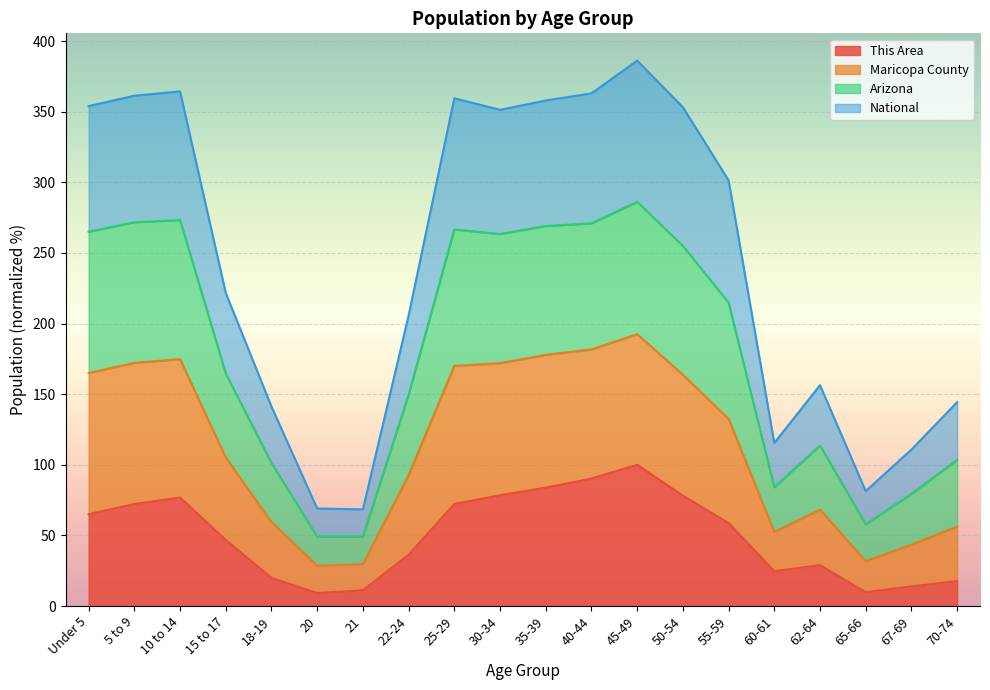

Which category has the highest value in the This Area series?

45-49